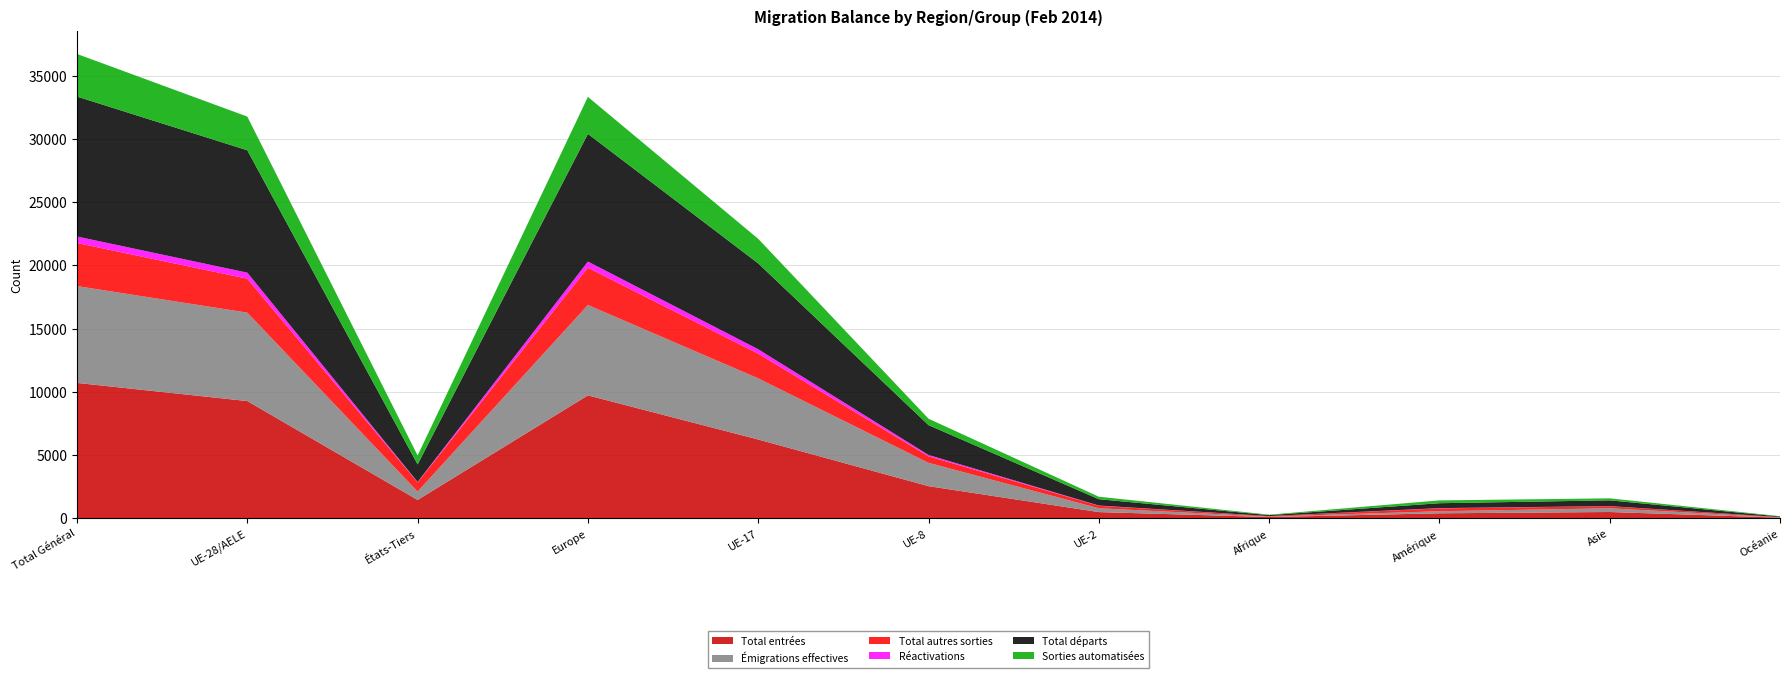

Reading left to right, extract all data points from this chart.

Total entrées: Total Général=10697	UE-28/AELE=9261	États-Tiers=1436	Europe=9711	UE-17=6219	UE-8=2528	UE-2=477	Afrique=85	Amérique=381	Asie=483	Océanie=37
Émigrations effectives: Total Général=7662	UE-28/AELE=6997	États-Tiers=665	Europe=7151	UE-17=4838	UE-8=1845	UE-2=302	Afrique=35	Amérique=164	Asie=294	Océanie=18
Total autres sorties: Total Général=3409	UE-28/AELE=2686	États-Tiers=723	Europe=2954	UE-17=1956	UE-8=515	UE-2=198	Afrique=40	Amérique=226	Asie=162	Océanie=27
Réactivations: Total Général=514	UE-28/AELE=477	États-Tiers=37	Europe=482	UE-17=347	UE-8=110	UE-2=20	Afrique=2	Amérique=18	Asie=11	Océanie=1
Total départs: Total Général=11071	UE-28/AELE=9683	États-Tiers=1388	Europe=10105	UE-17=6794	UE-8=2360	UE-2=500	Afrique=75	Amérique=390	Asie=456	Océanie=45
Sorties automatisées: Total Général=3371	UE-28/AELE=2664	États-Tiers=707	Europe=2926	UE-17=1943	UE-8=508	UE-2=196	Afrique=38	Amérique=222	Asie=158	Océanie=27